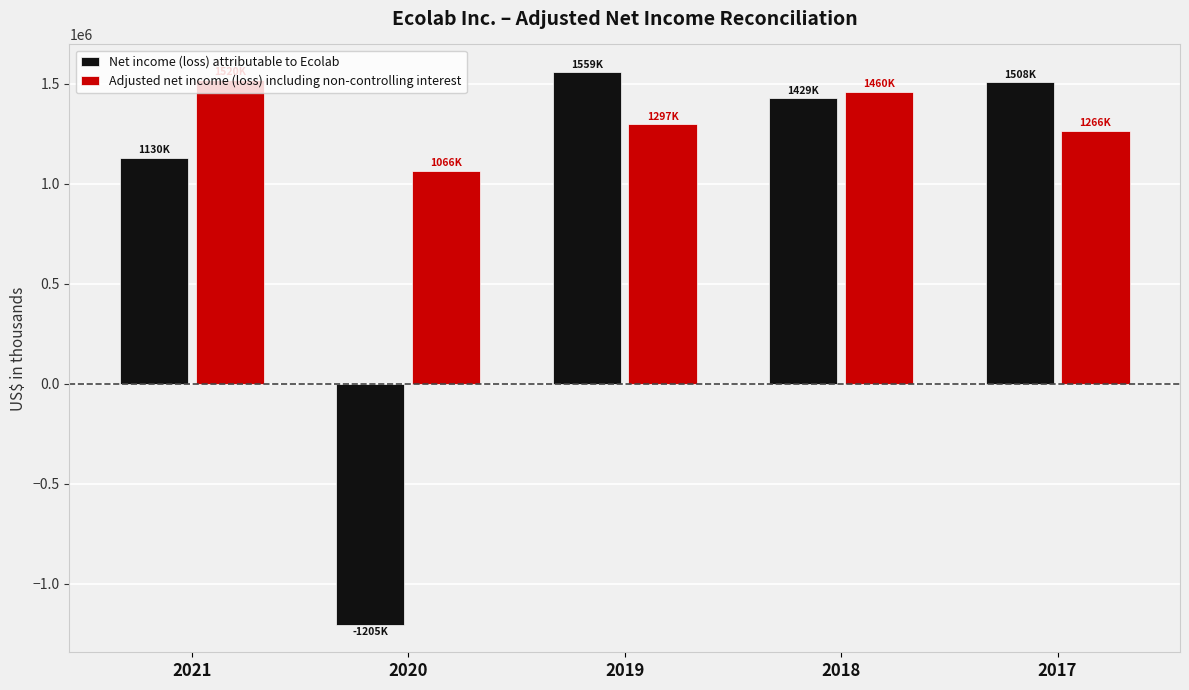

How many groups of bars are there?

5